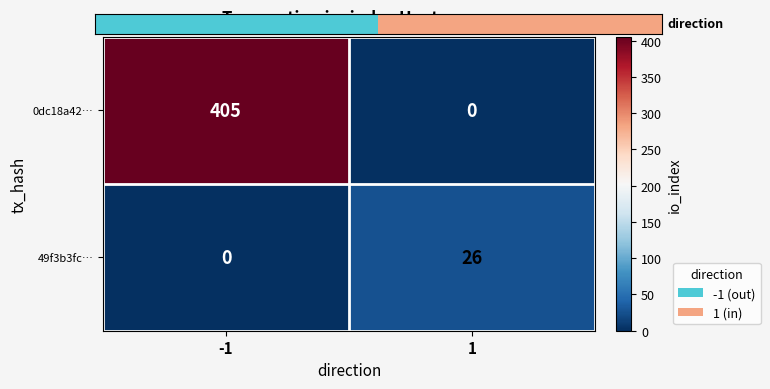

The 0dc18a42… series shows 176 at -1. True or false?

False